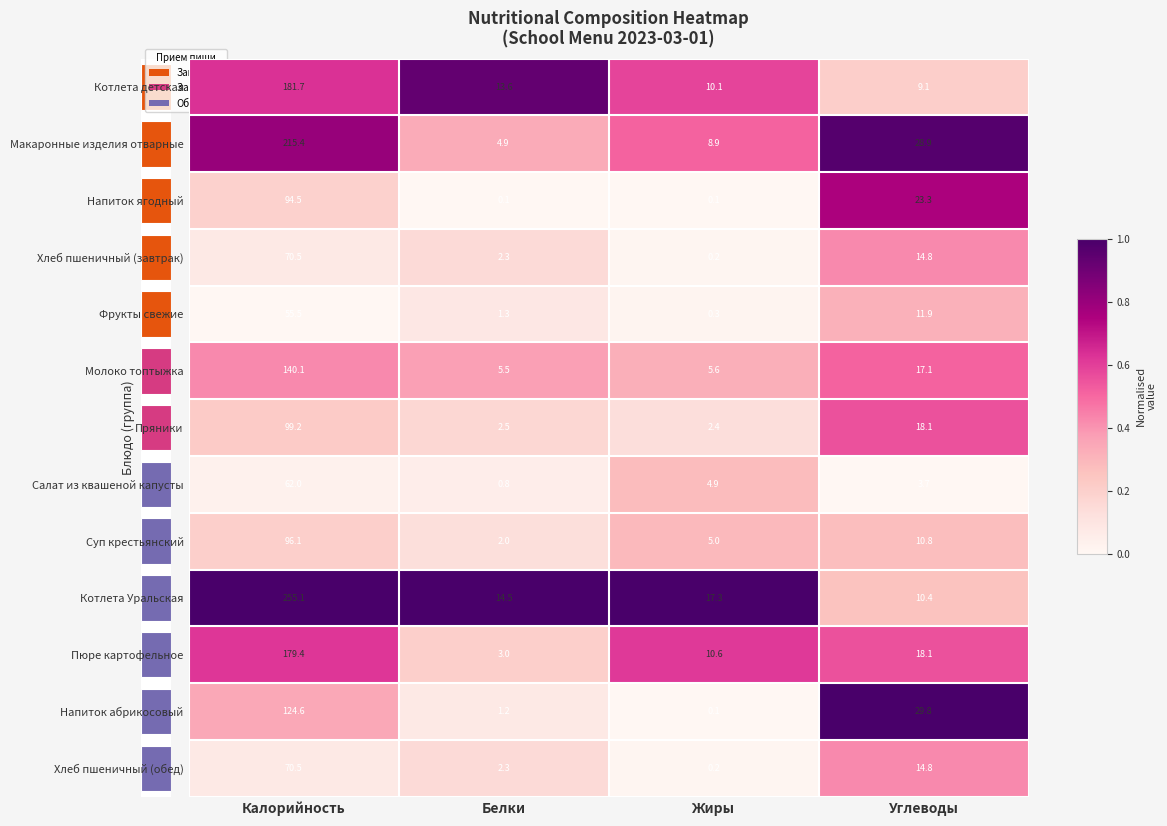

Where does the Котлета детская series first go above 13?

Калорийность